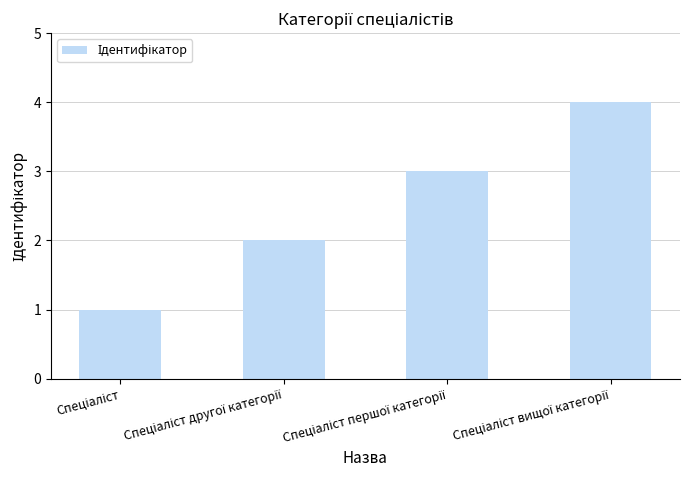

What is the sum of all values?

10